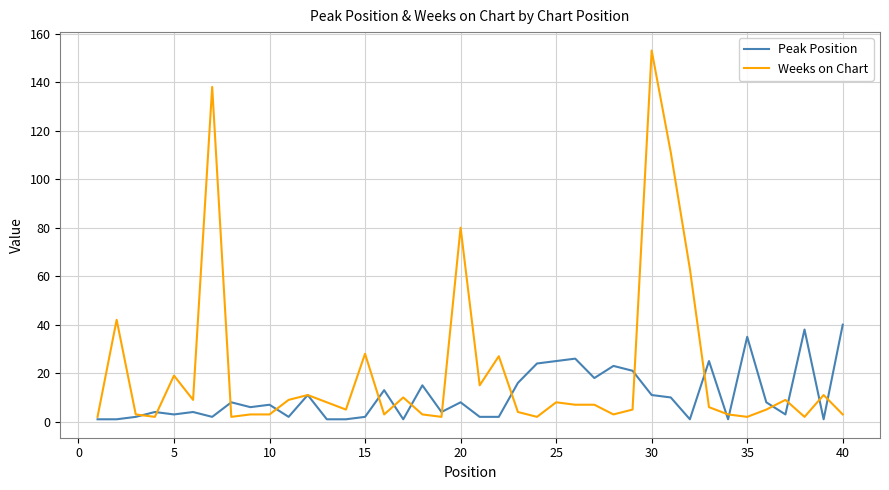

Which series has the widest spread of values?

Weeks on Chart